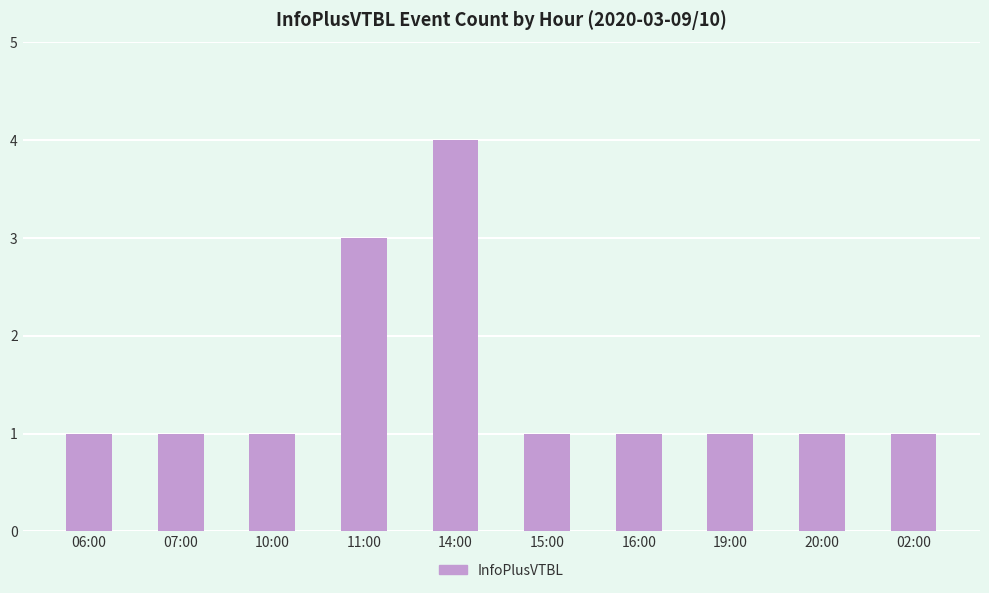

How many bars are there in total?

10